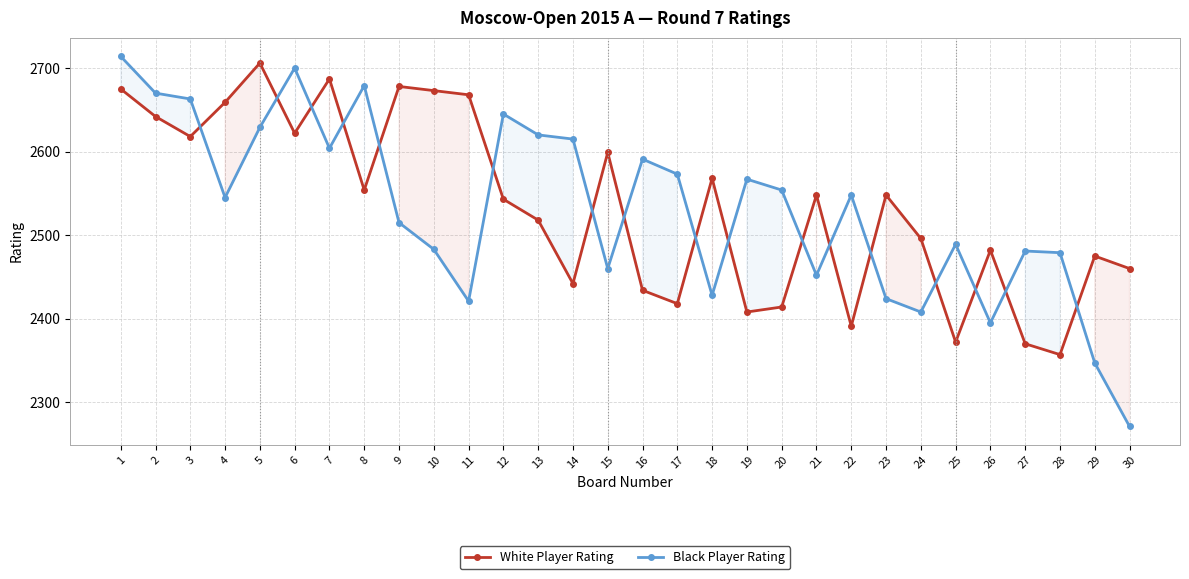

At which category is the sum across all series the highest?

1